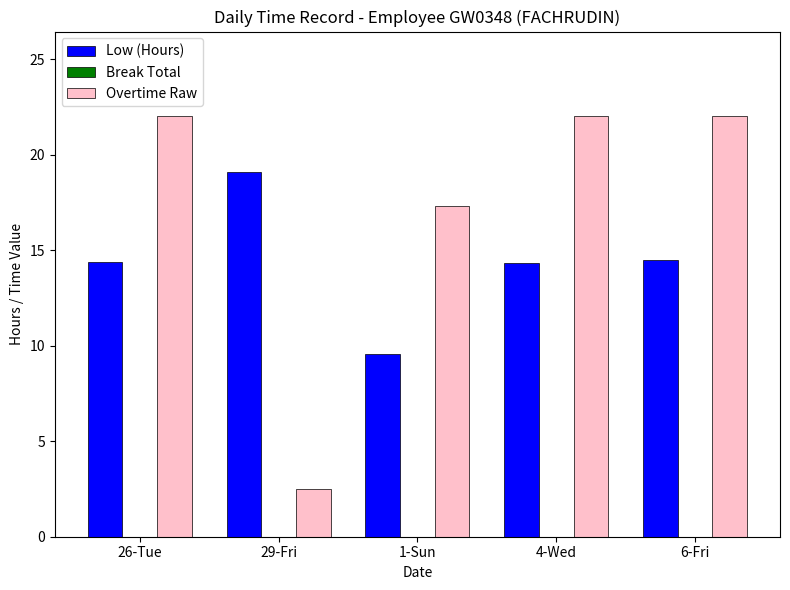

At how many categories does at least one series exceed 15?

5